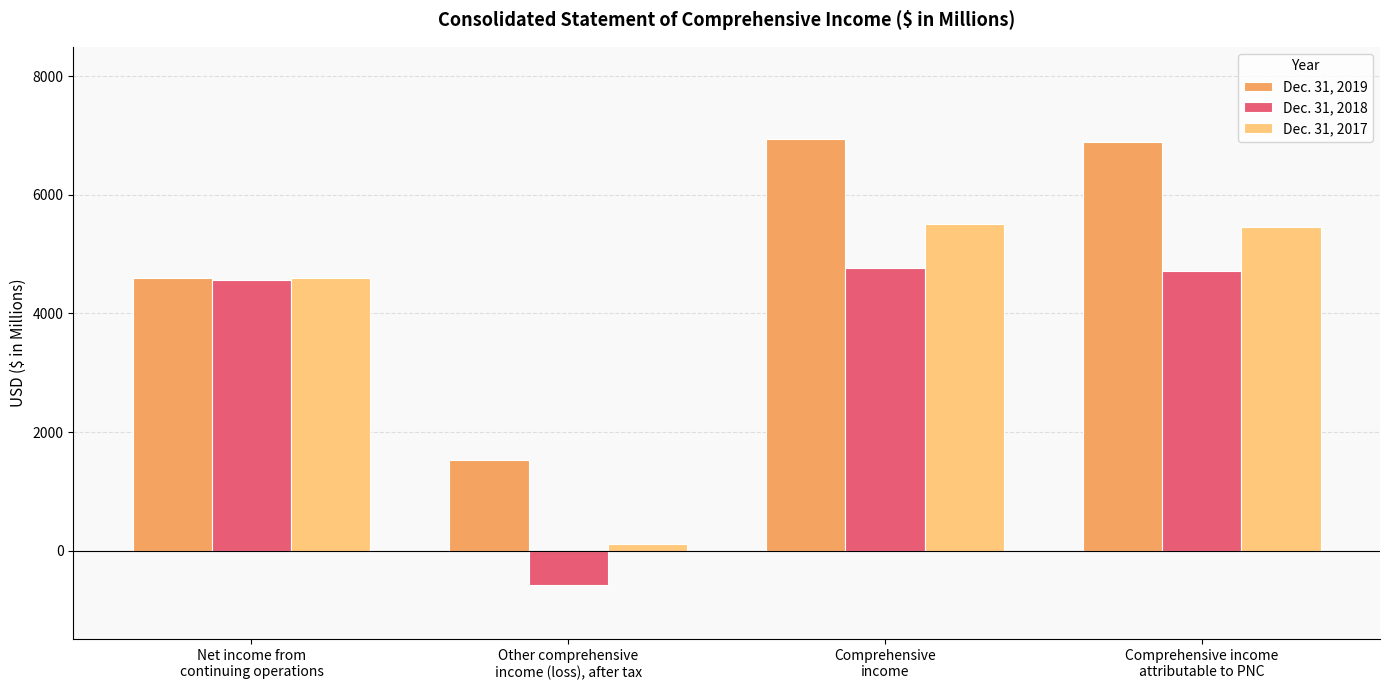

Rank the series by their maximum value, from highest to lowest.

Dec. 31, 2019, Dec. 31, 2017, Dec. 31, 2018